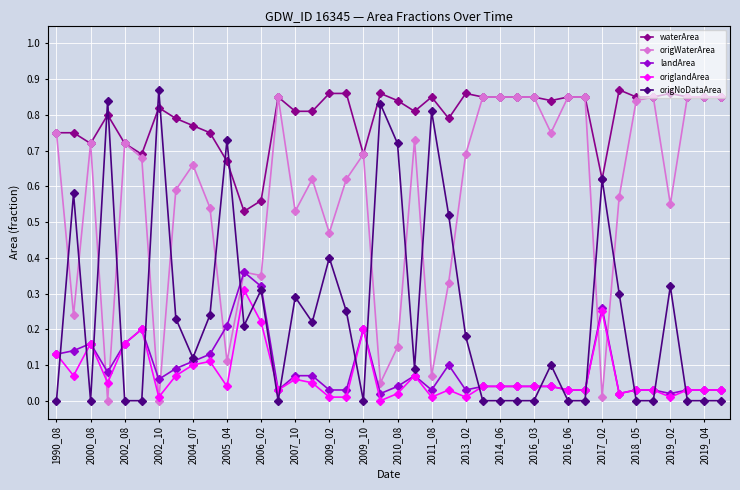

How many series are shown in this chart?

5